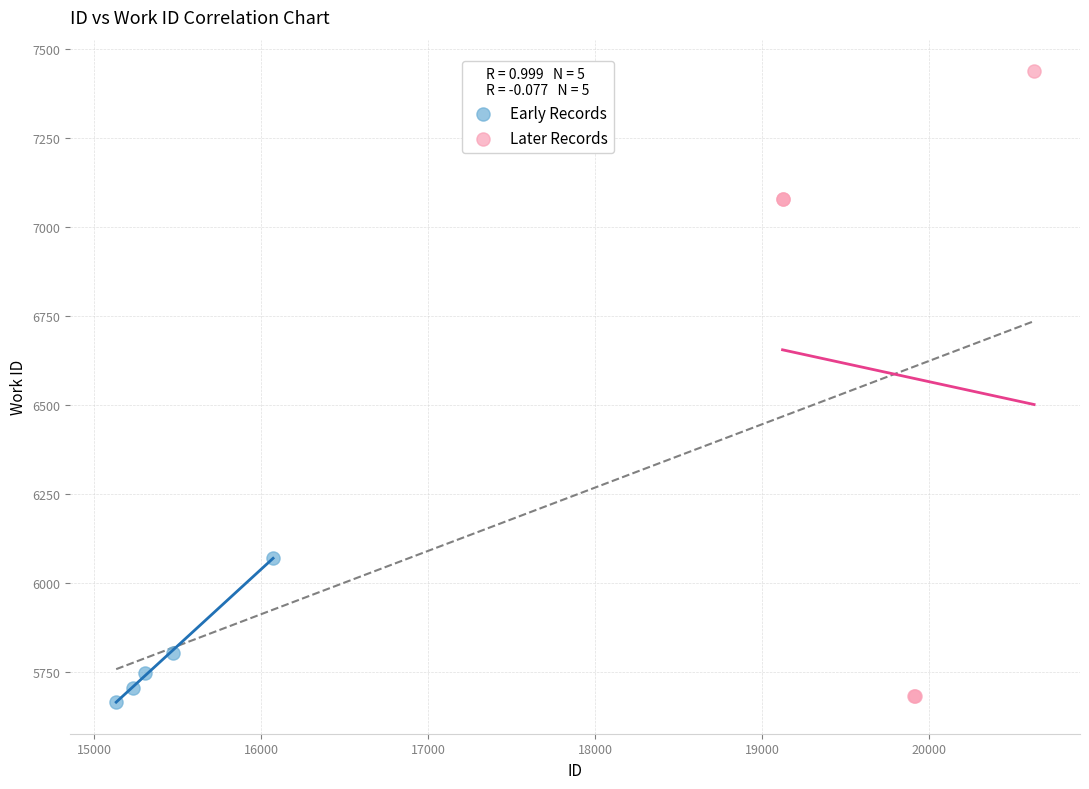

Which series has the largest Y range (max minus min)?

Later Records